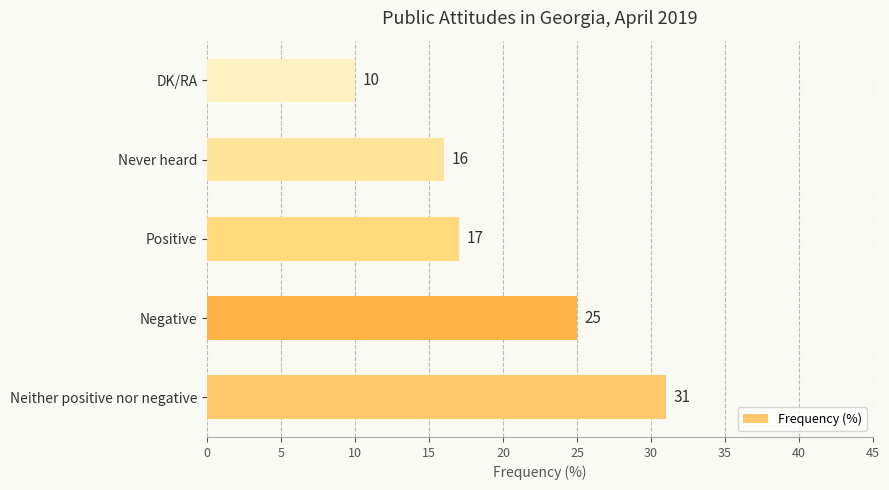

What is the change in value from Negative to Never heard?

-9